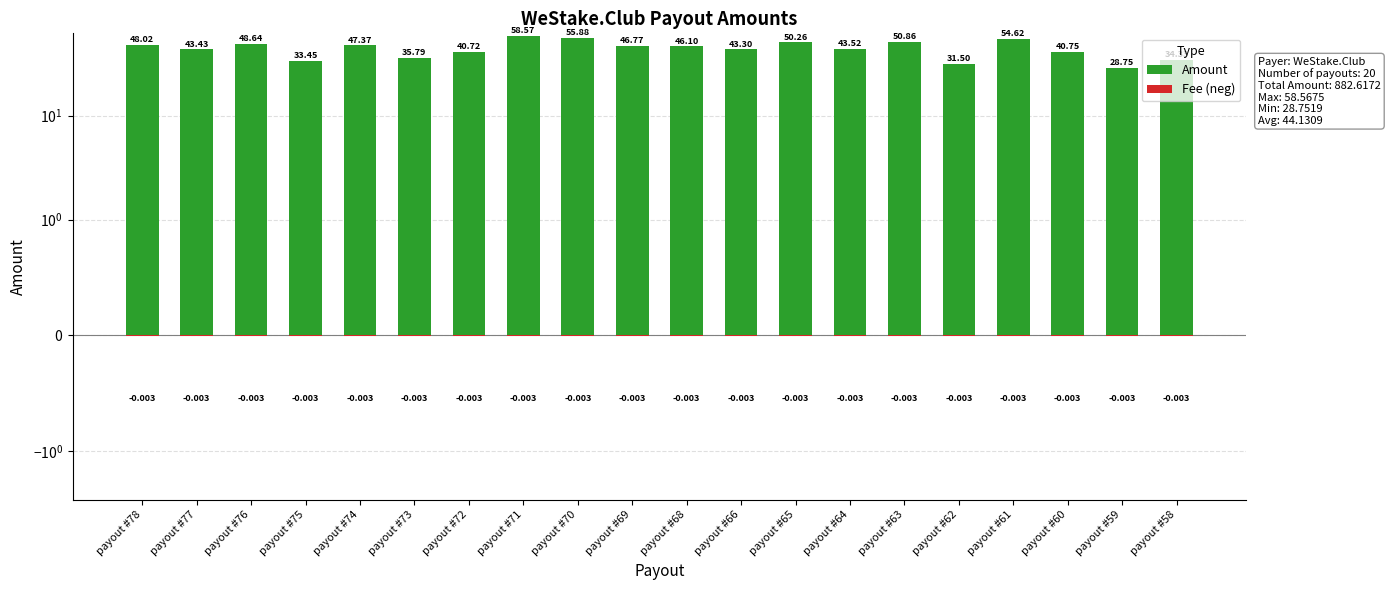

What value does the Amount series have at payout #72?

40.7